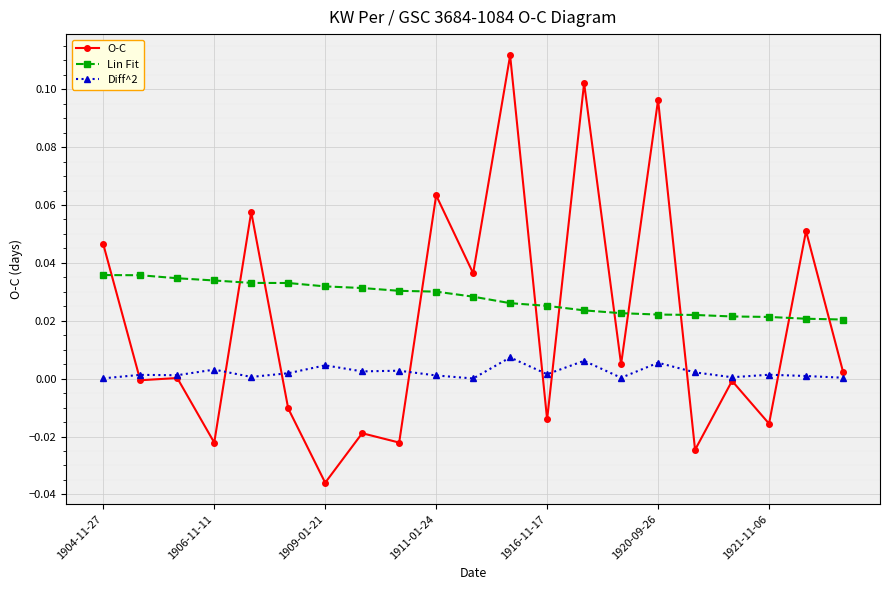

How many times do O-C and Lin Fit cross each other?

11